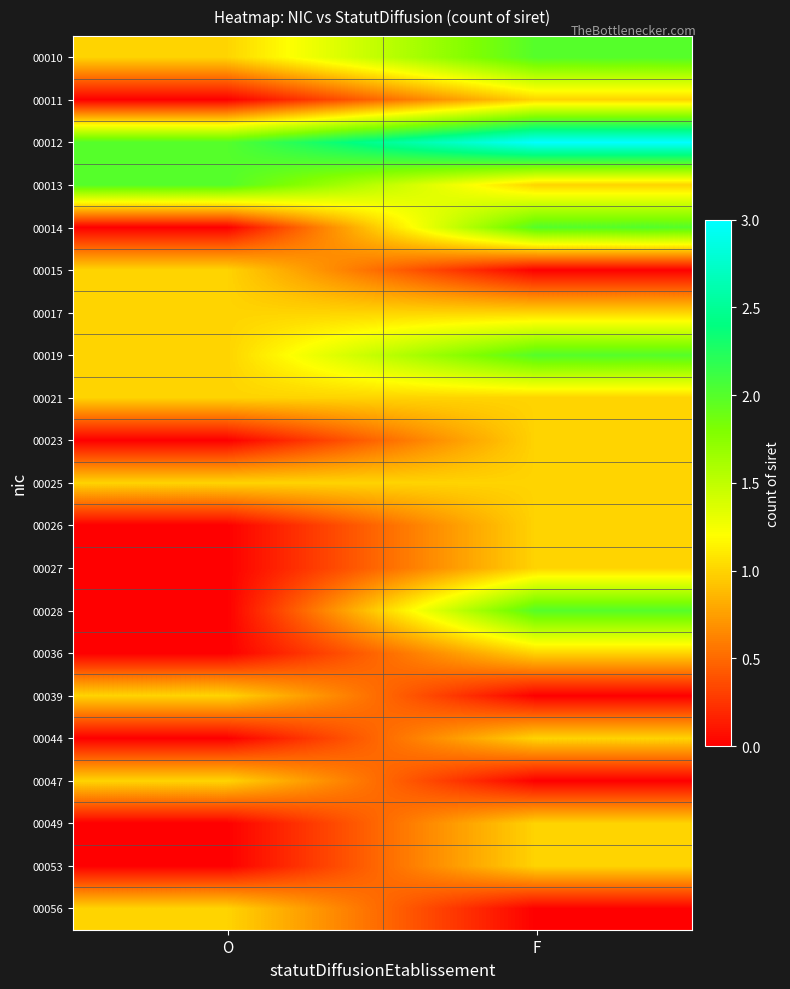

At how many categories does at least one series exceed 0?

2